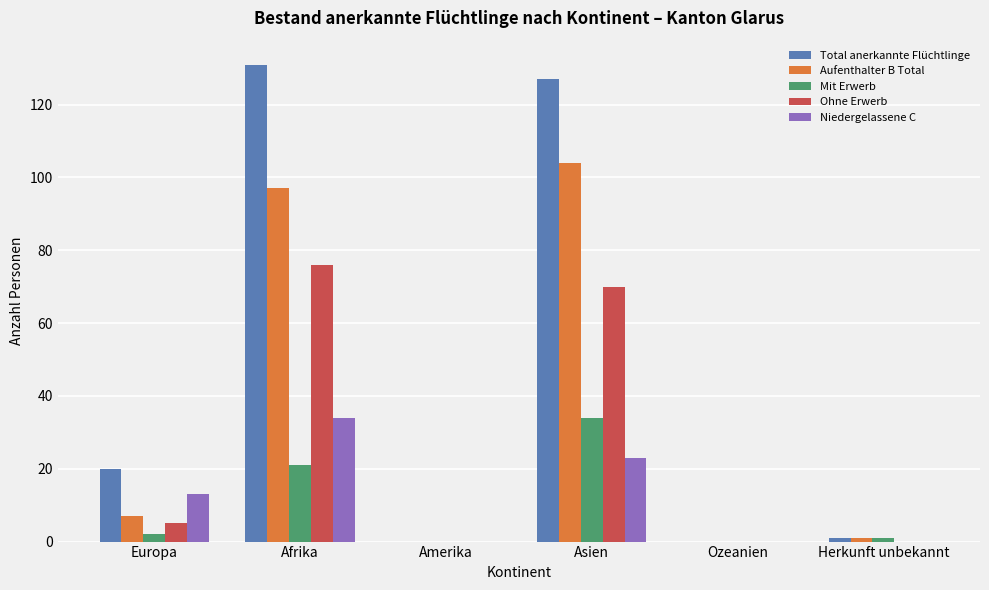

Which series has the largest total across all categories?

Total anerkannte Flüchtlinge